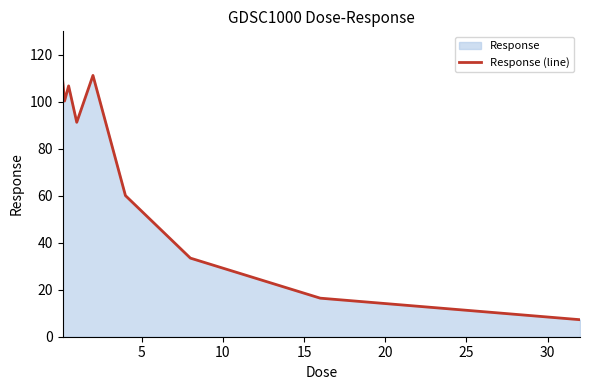

What is the sum of all values?

636.6